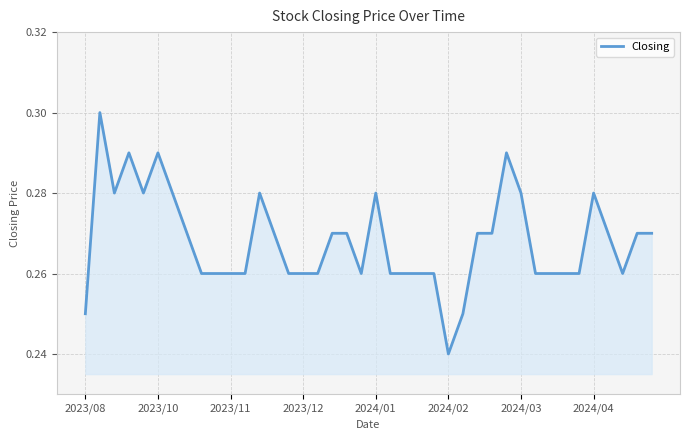

What is the sum of all values?

10.7